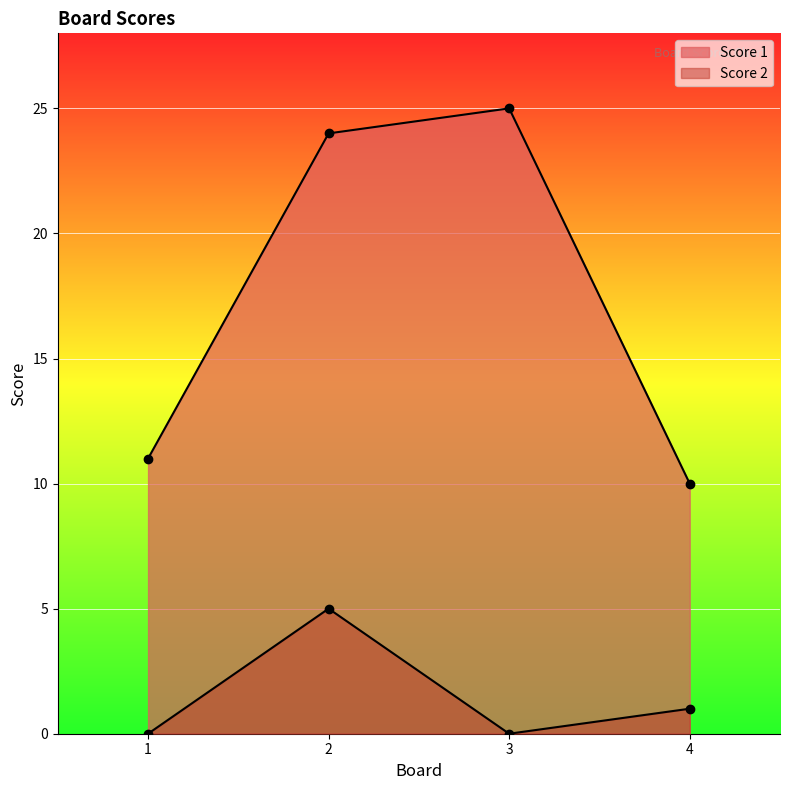

How many lines are shown in the chart?

2